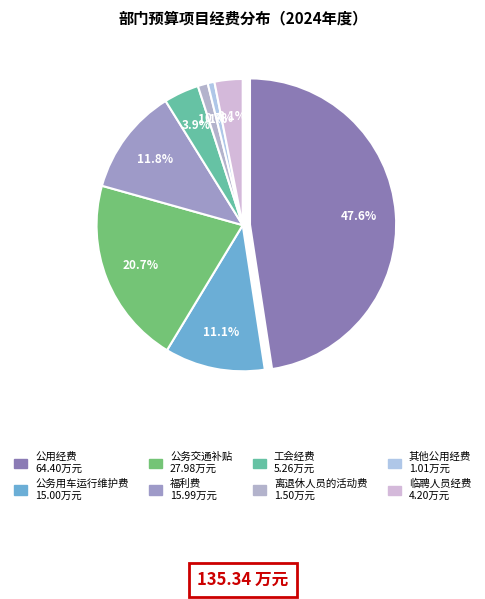

To the nearest percent, what is the difference between the largest and smallest slice percentages?

47%